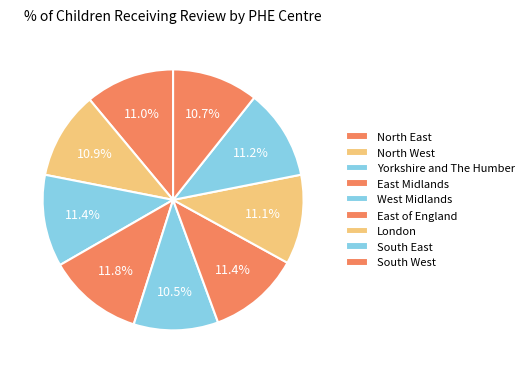

Is there a majority slice in this chart?

No